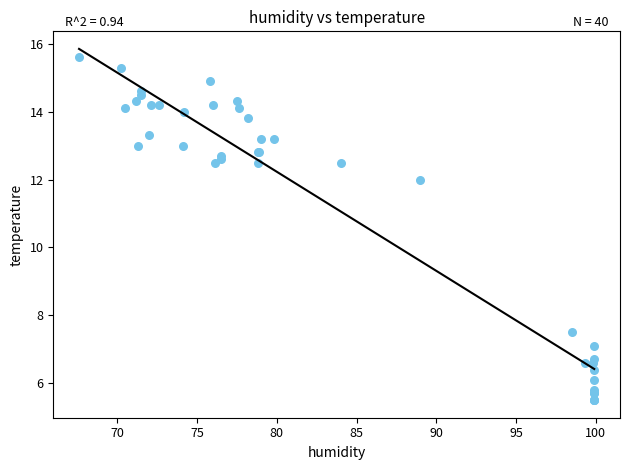

What Y value in the scatter plot is closest to 10?

12.0